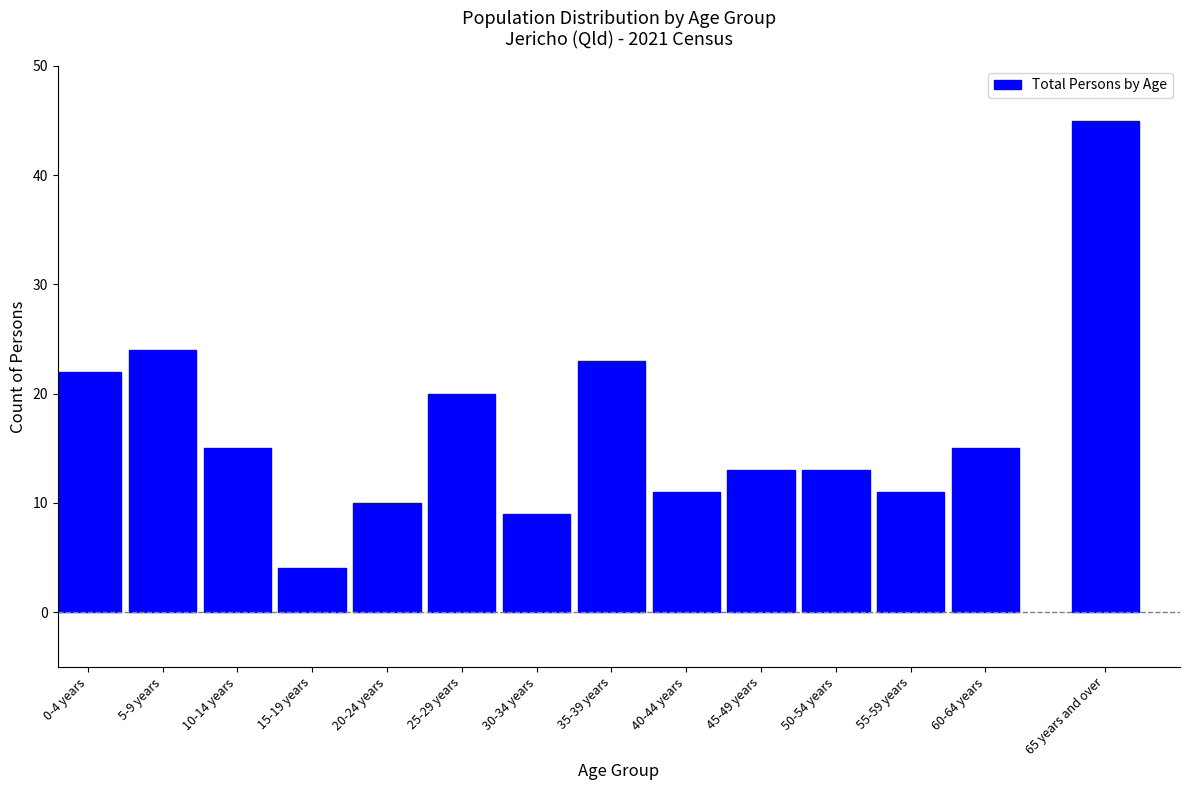

Reading left to right, what are all the values shown in this chart?

22	24	15	4	10	20	9	23	11	13	13	11	15	45